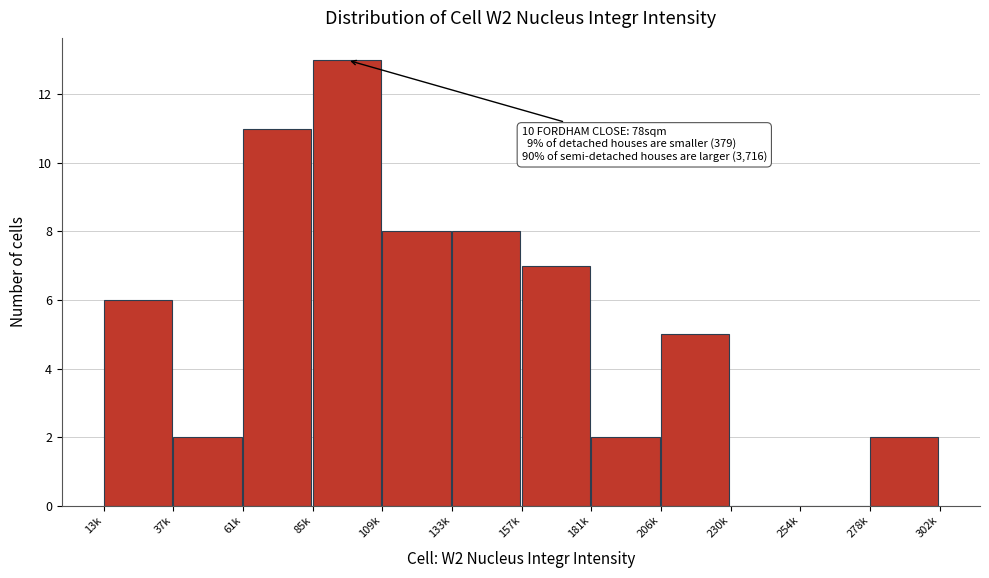

Reading left to right, transcribe all the data shown in this chart.

13k=6	37k=2	61k=11	85k=13	109k=8	133k=8	157k=7	181k=2	206k=5	230k=0	254k=0	278k=2